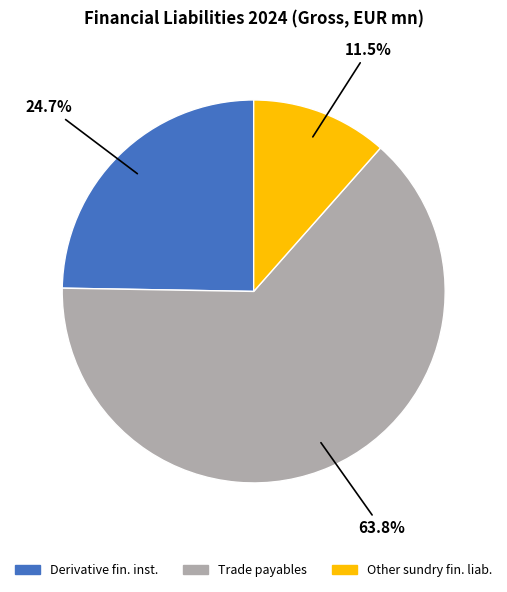

Does any single category account for the majority?

Yes